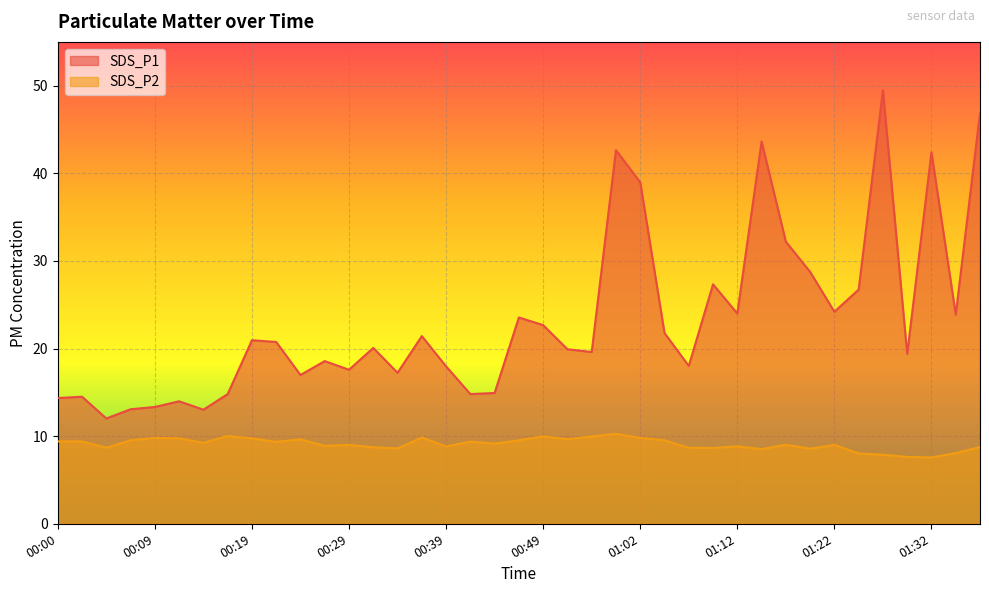

At which category does the chart reach its peak across all series?

01:27